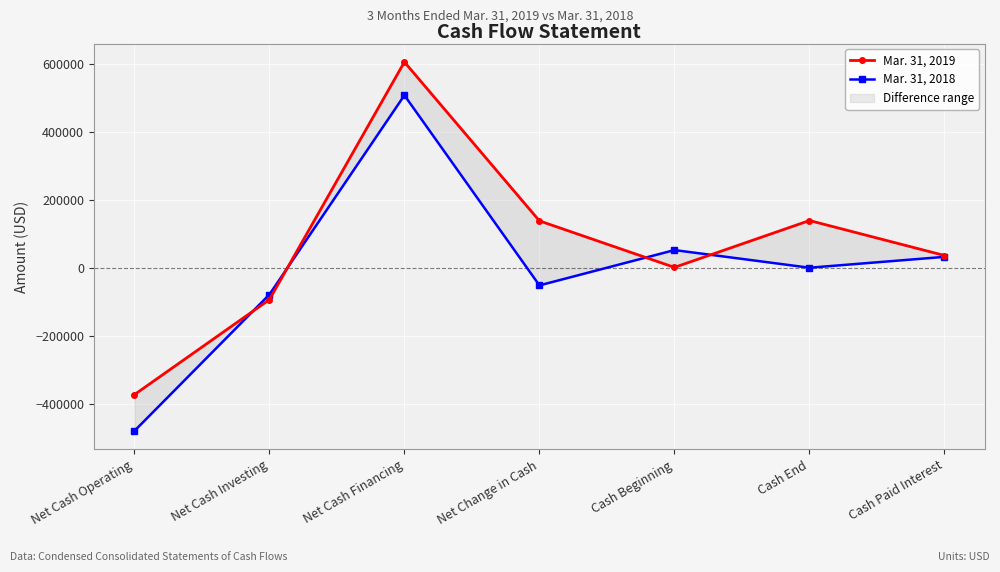

At which category does the chart reach its peak across all series?

Net Cash Financing